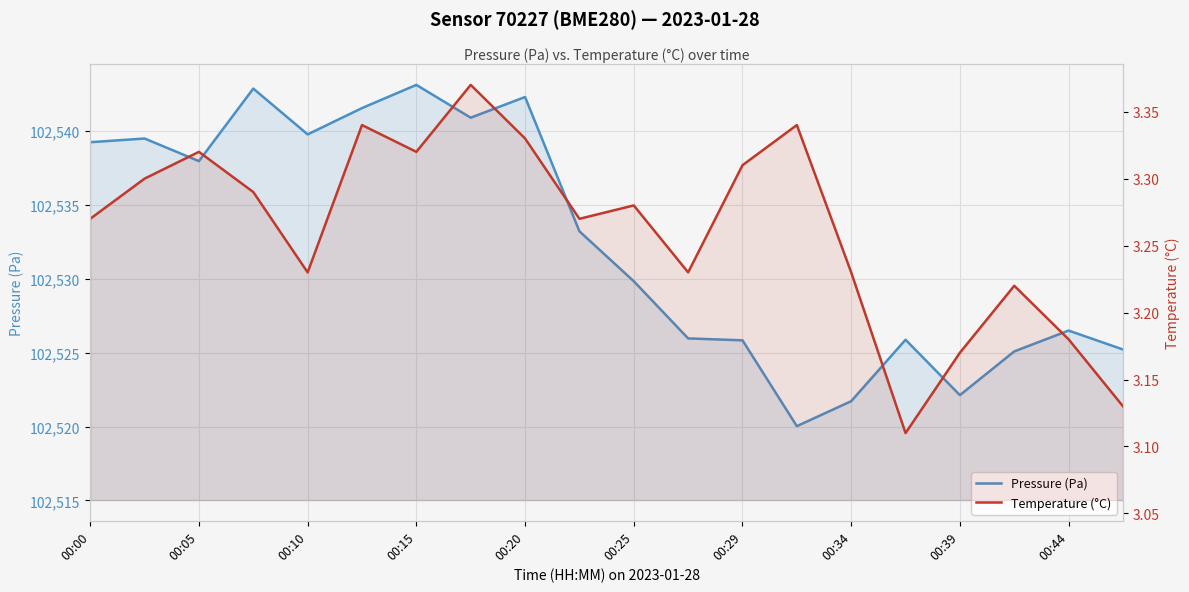

What is the value of the Pressure (Pa) point at the 15th from the left?

102521.7